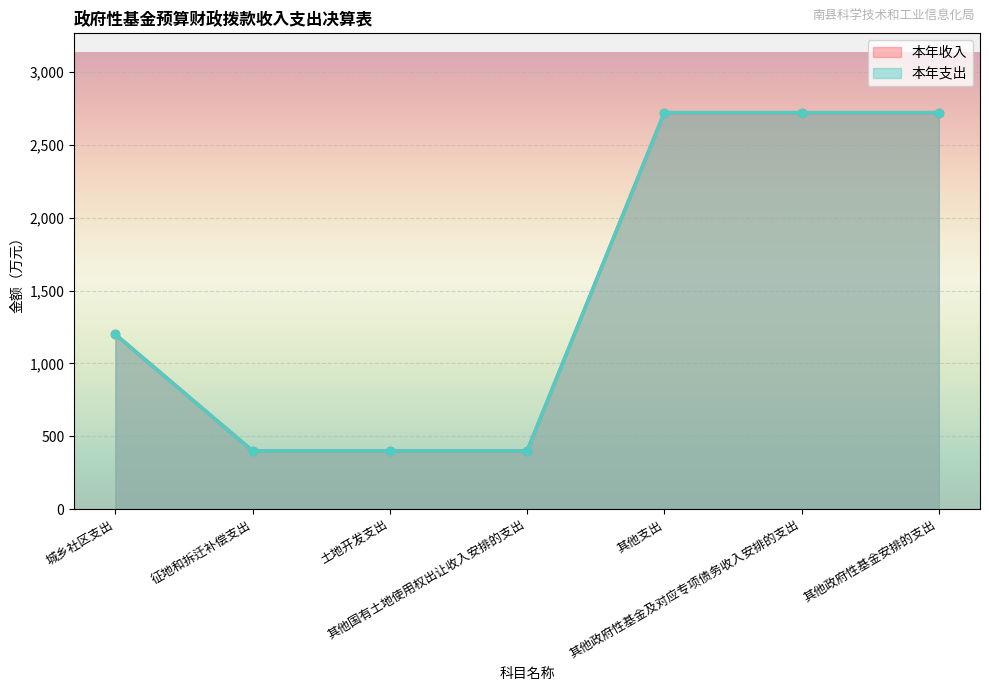

Where does the 本年支出 series first go above 1200?

其他支出